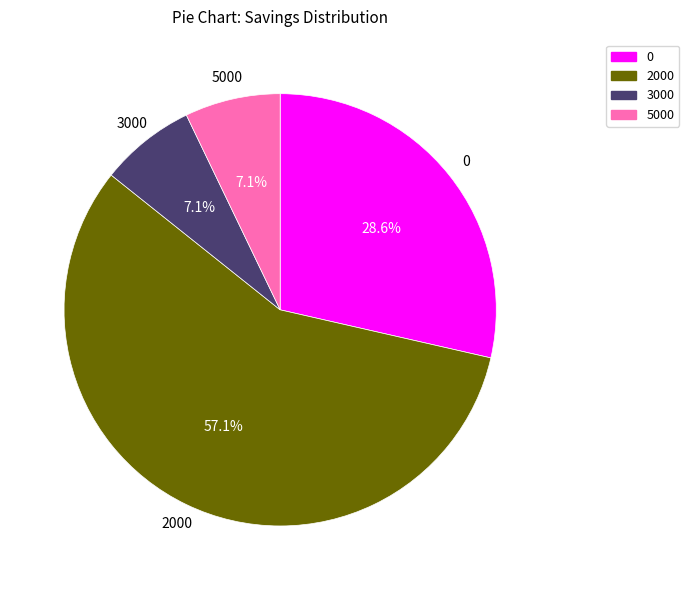

How many slices are in this pie chart?

4